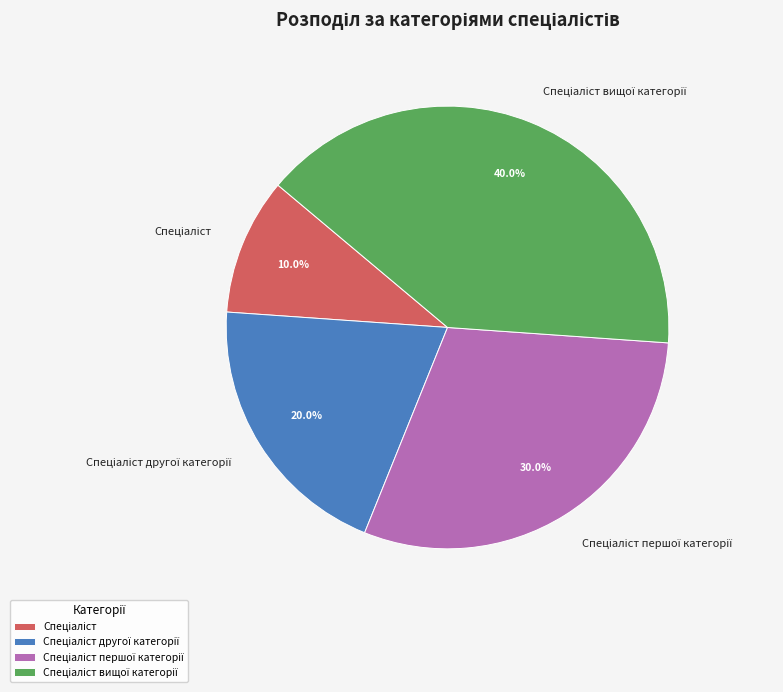

Does any single category account for the majority?

No